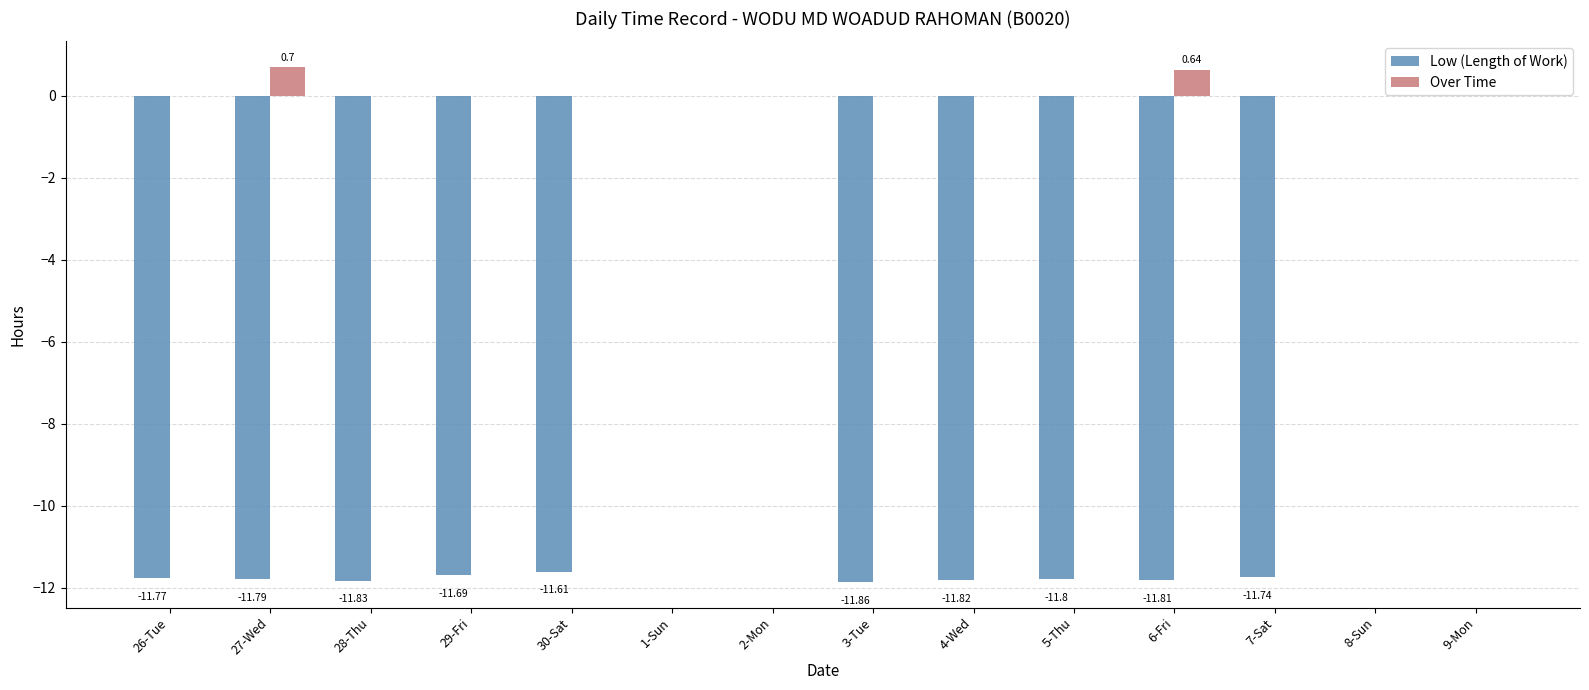

Count the Over Time values in the range 0 to 1.

14